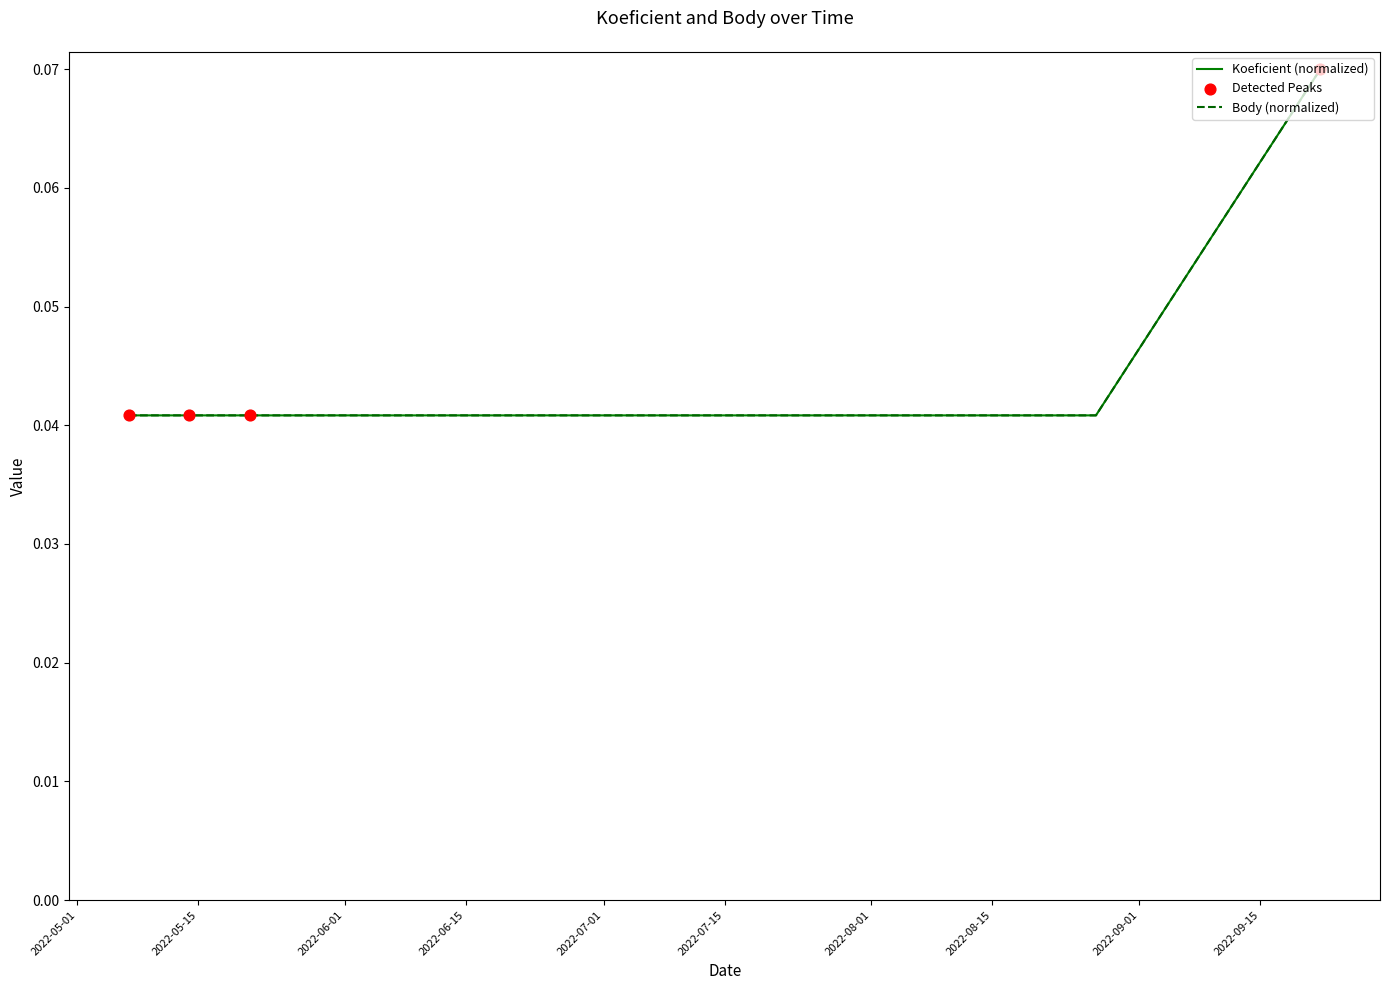

Is this an area chart (filled region under the line)?

No